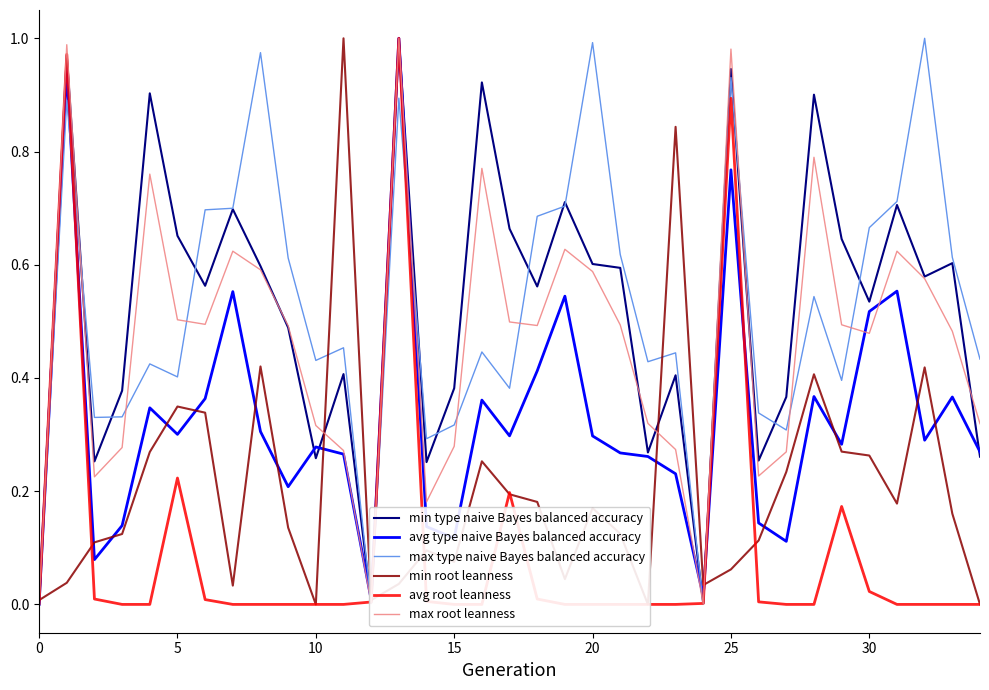

Which category has the highest value in the min root leanness series?

11